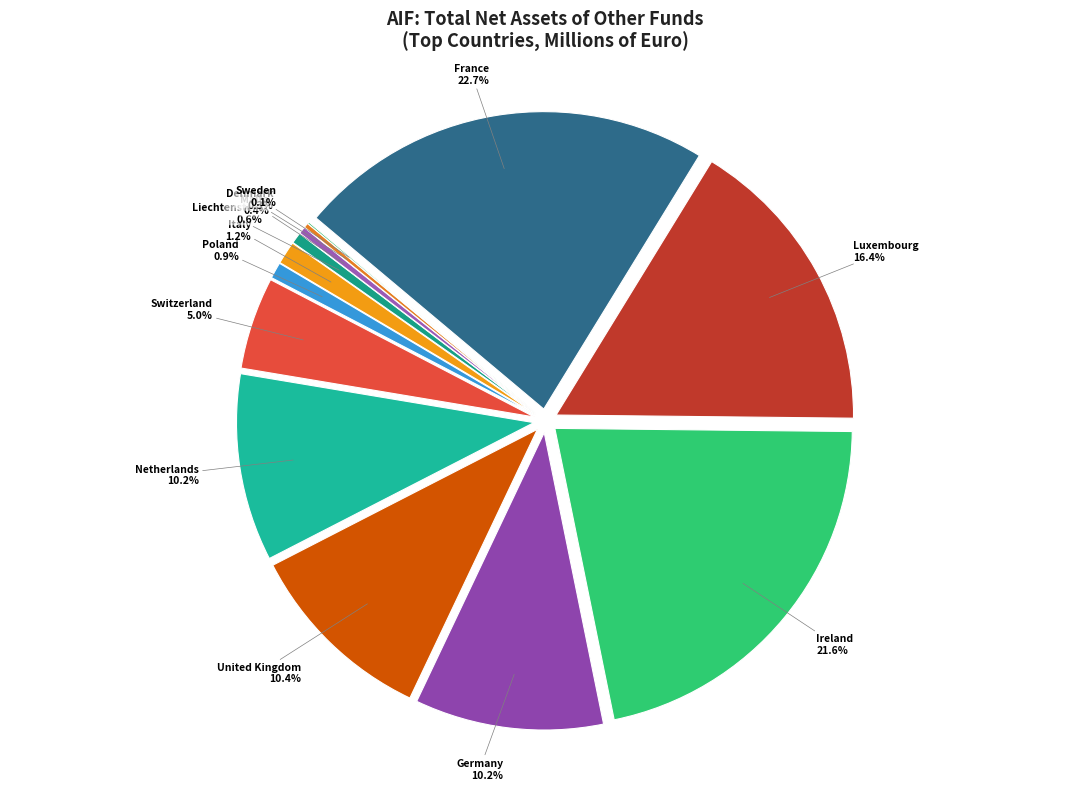

To the nearest percent, what is the difference between the largest and smallest slice percentages?

23%